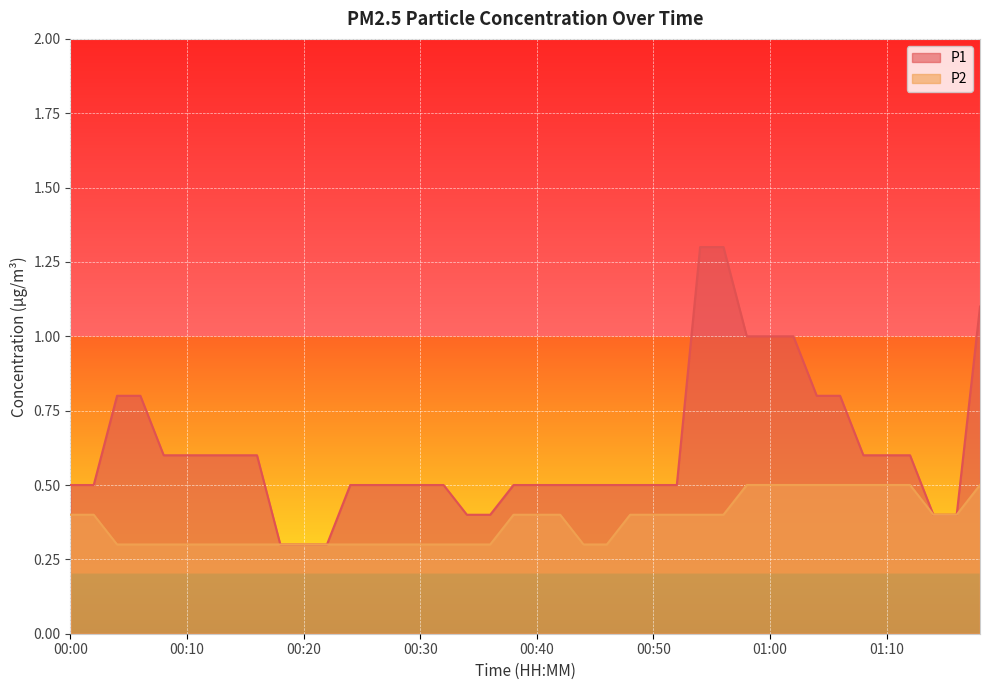

How many lines are shown in the chart?

2